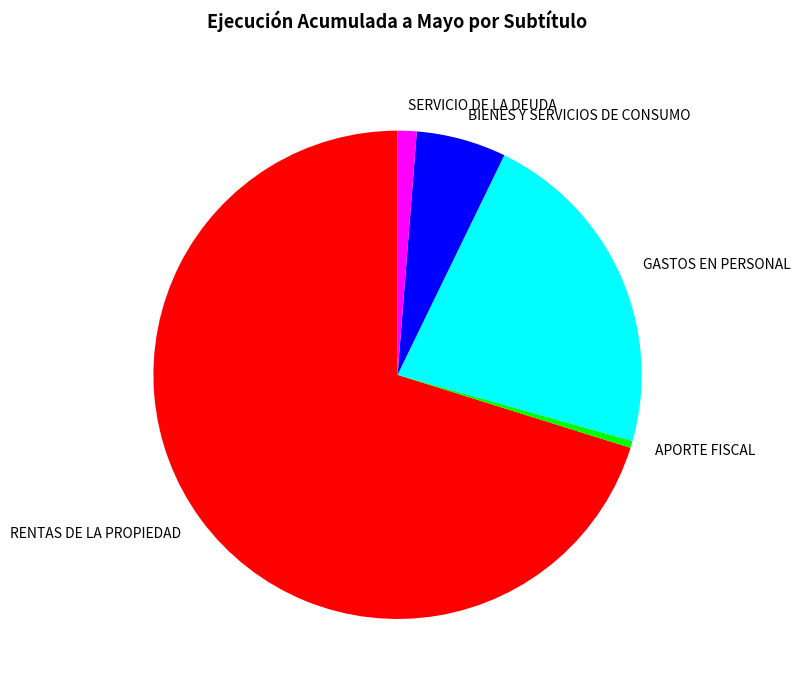

Approximately how many times larger is the value at RENTAS DE LA PROPIEDAD compared to SERVICIO DE LA DEUDA?

55.8